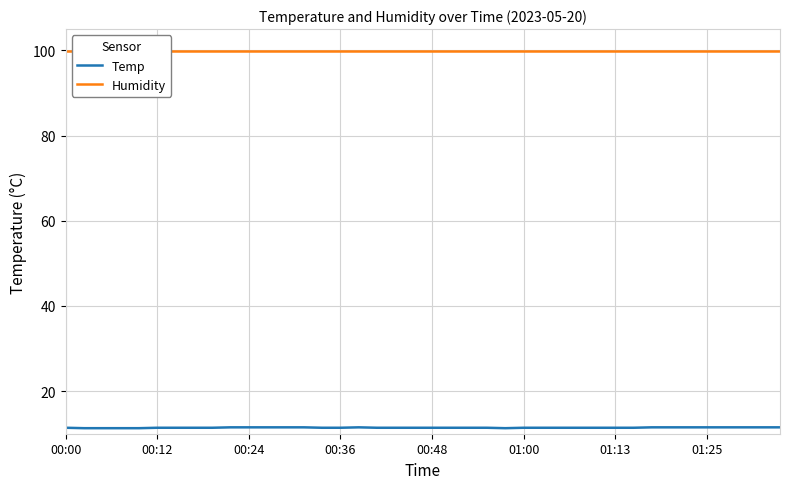

How many lines are shown in the chart?

2